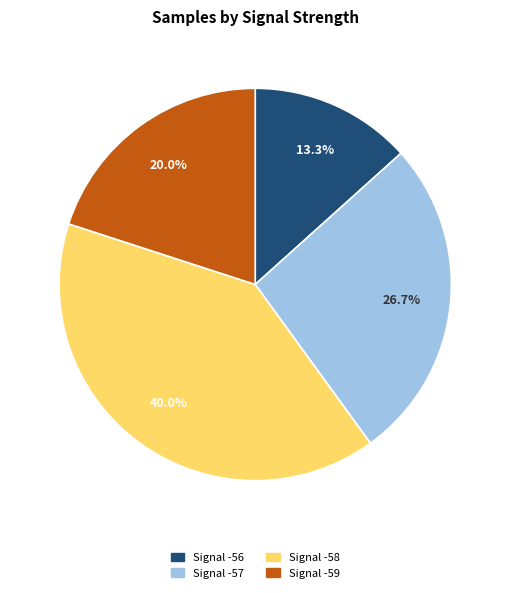

Count the number of slices in the pie.

4